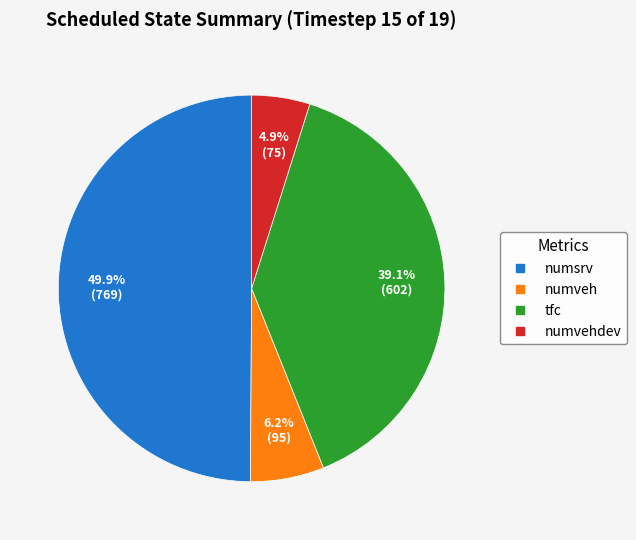

How many slices are in this pie chart?

4